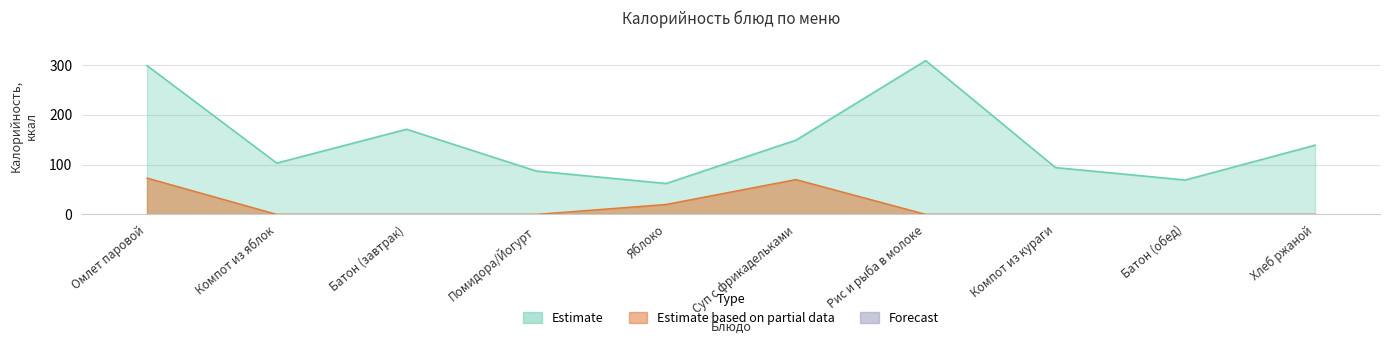

How many interior local peaks does the Estimate series have?

2